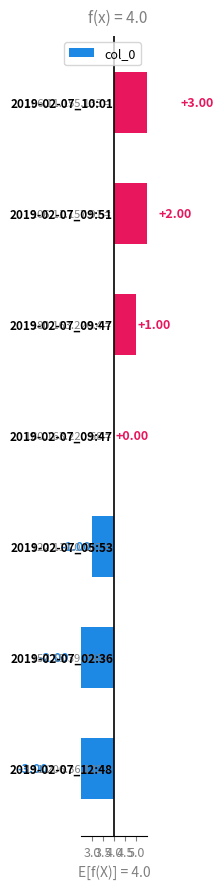

What position from the left is 4.0?

3